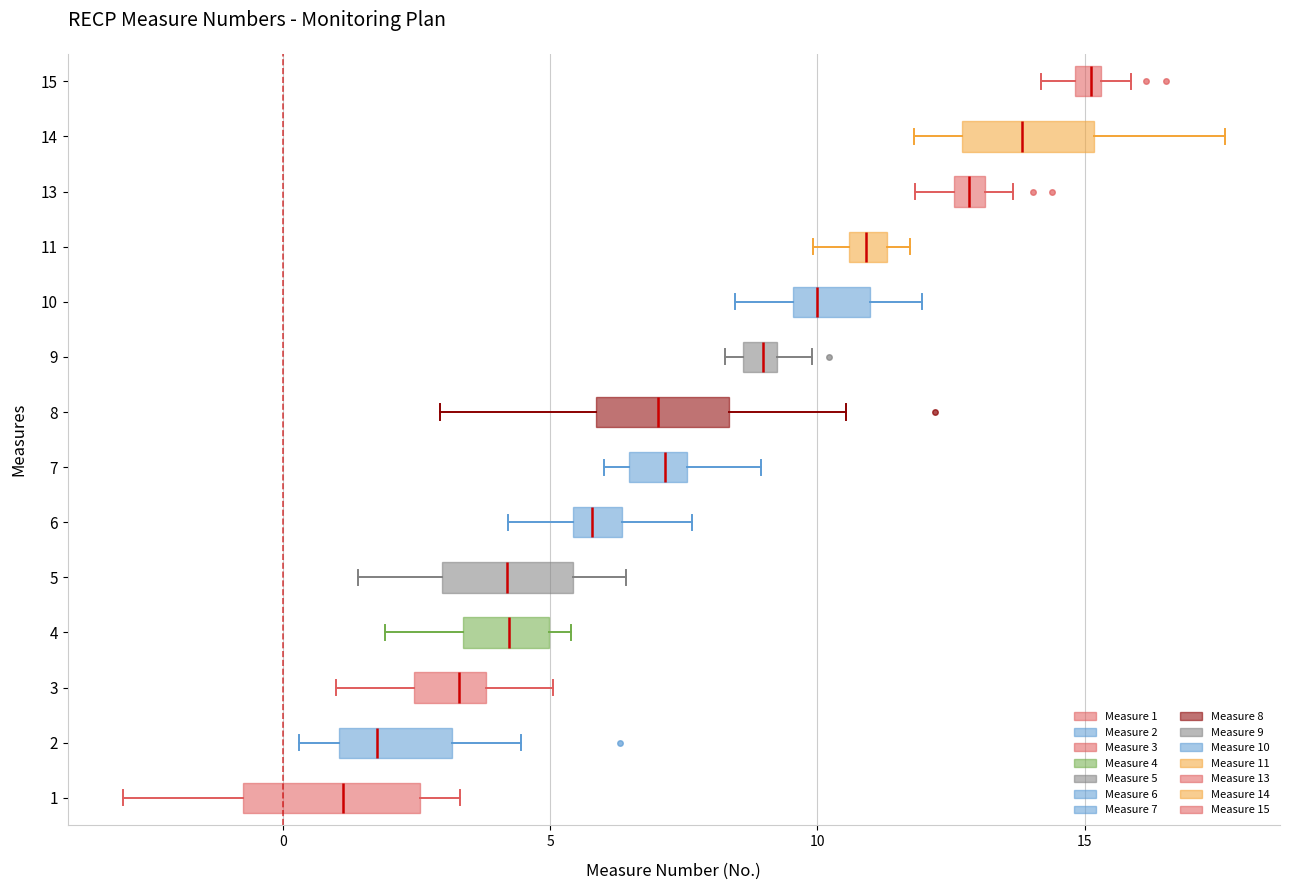

Which box is the widest, from its left edge to its right edge?

1